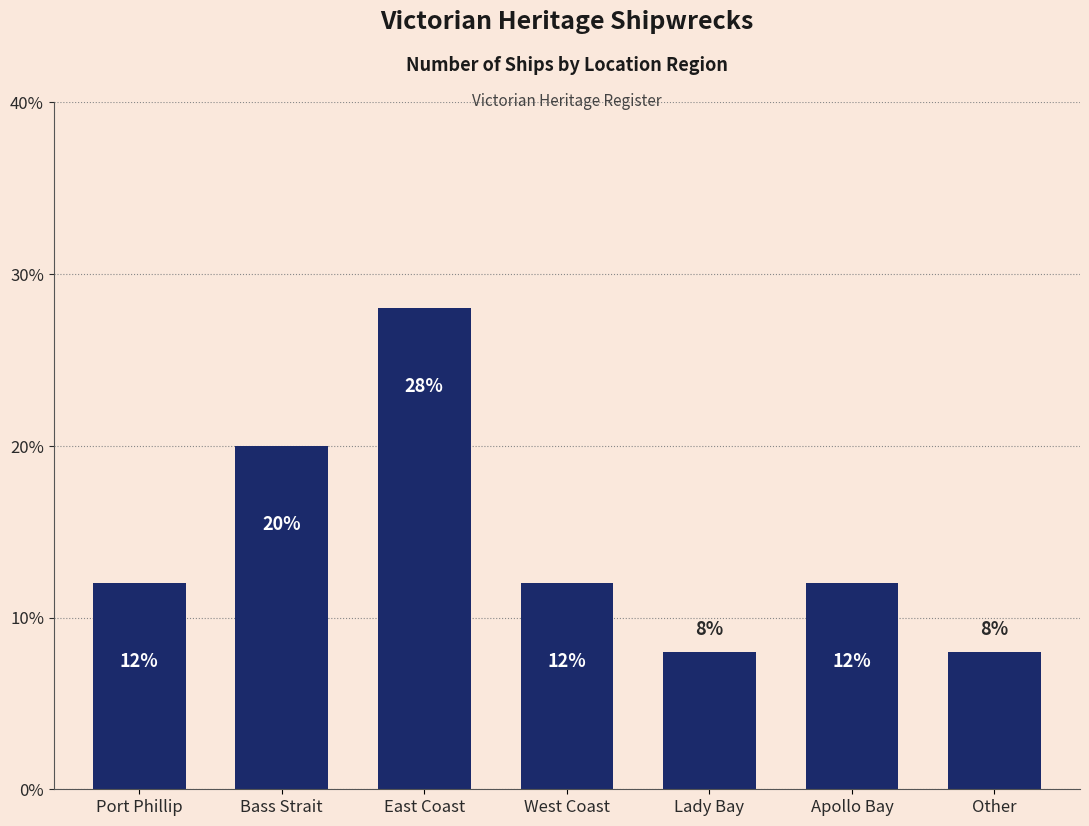

Which has a higher value, Port Phillip or East Coast?

East Coast